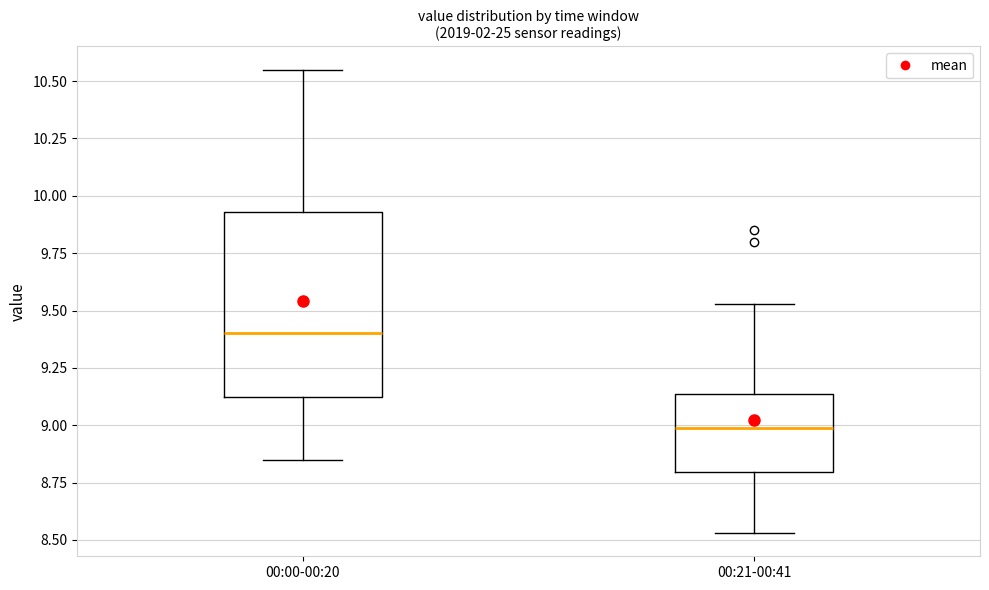

Comparing the boxes themselves (not the whiskers), which one is the tallest?

00:00-00:20